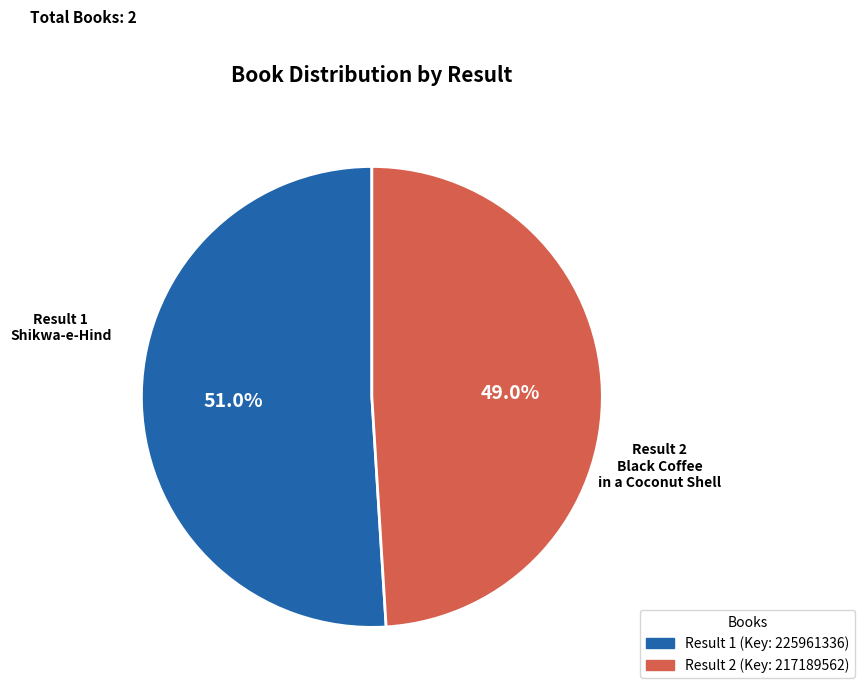

To the nearest percent, what is the difference between the largest and smallest slice percentages?

2%